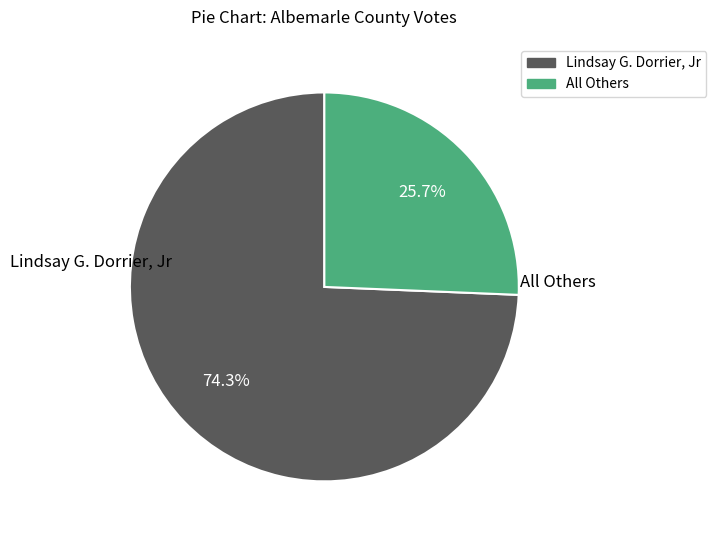

Which category has the biggest portion of the pie?

Lindsay G. Dorrier, Jr